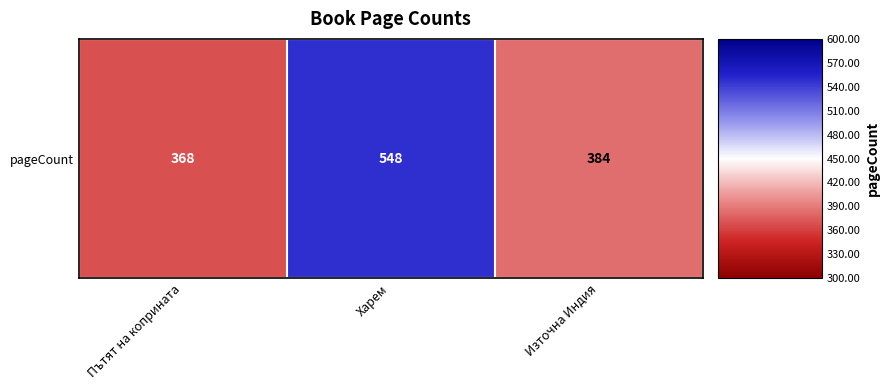

How many values are below 0?

2